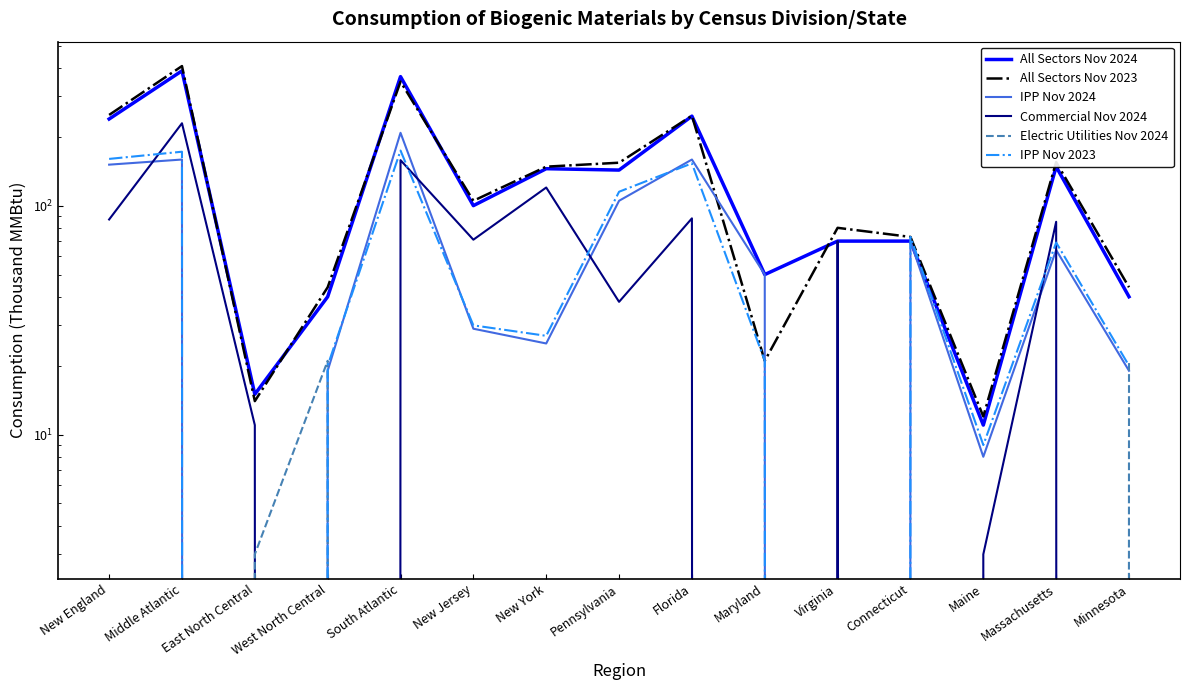

At which category does All Sectors Nov 2023 reach its first local valley?

East North Central